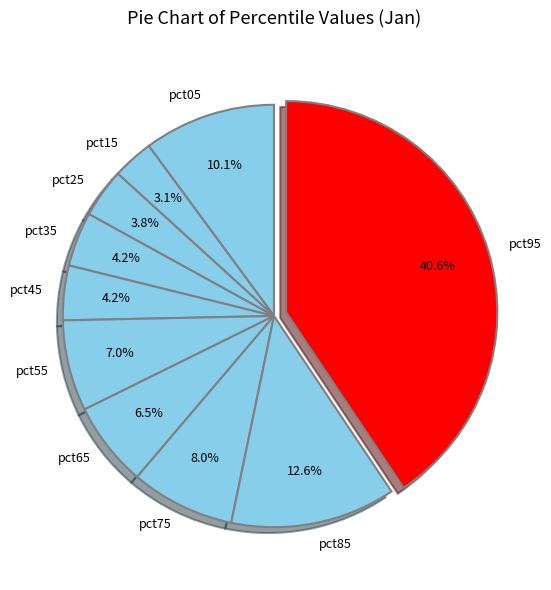

To the nearest percent, what is the difference between the pct65 and pct75 slice percentages?

1%